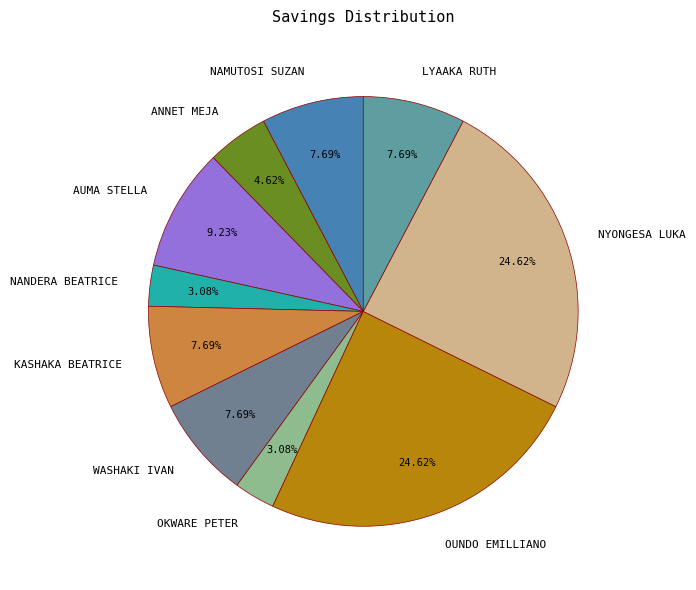

What percentage is the LYAAKA RUTH slice, to the nearest percent?

8%